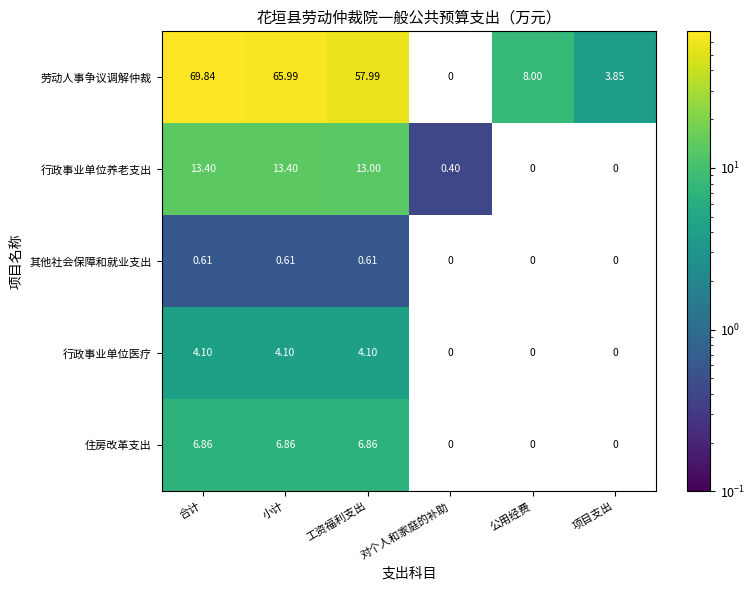

At 工资福利支出, list the series in order from largest to smallest.

劳动人事争议调解仲裁, 行政事业单位养老支出, 住房改革支出, 行政事业单位医疗, 其他社会保障和就业支出